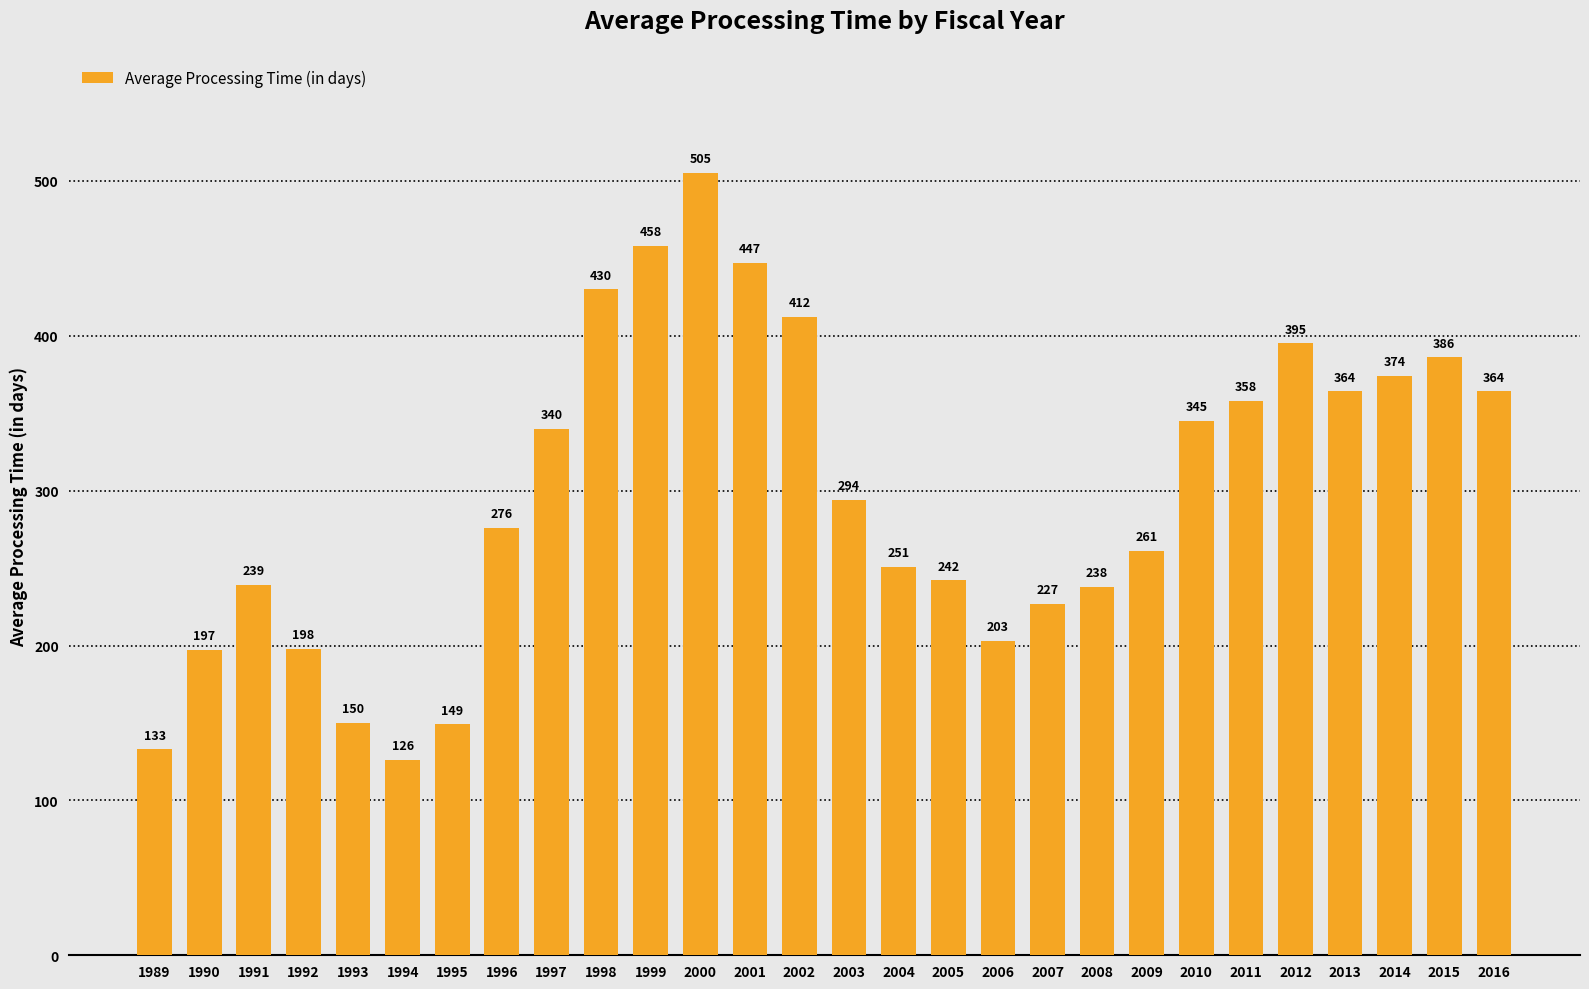

How many series are shown in this chart?

1